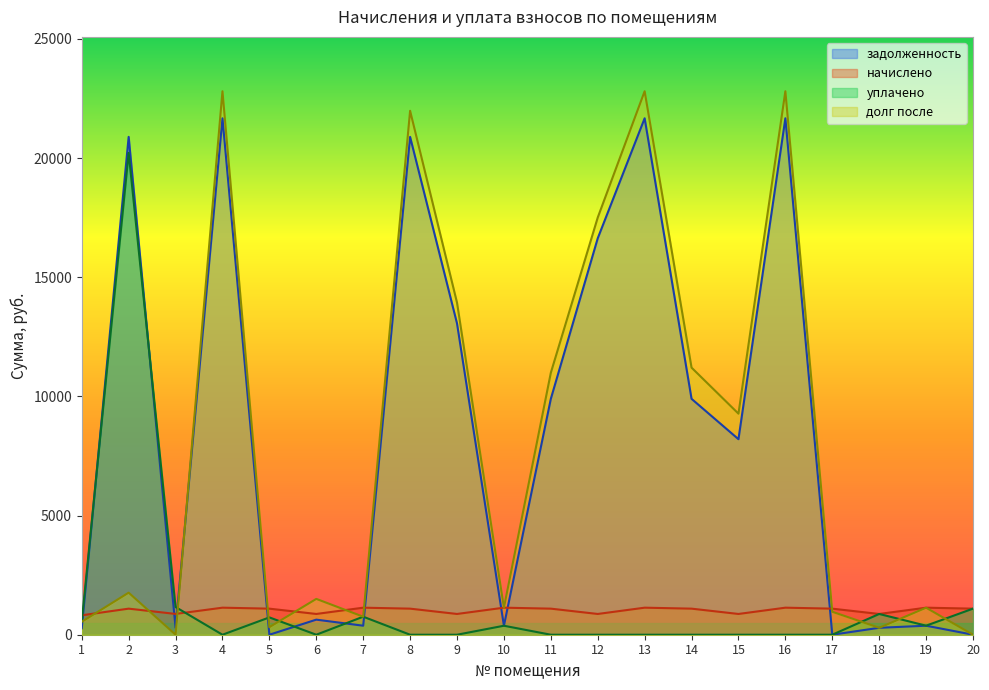

Reading right to left, extract all data points from this chart.

задолженность: 0.0	378.2	290.2	0.0	21666.8	8203.2	9896.3	21666.8	16631.8	9896.3	376.4	13061.1	20887.2	378.2	632.6	0.0	21666.8	290.3	20887.2	271.6
начислено: 1093.7	1134.6	870.9	1093.7	1134.6	870.9	1093.7	1134.6	870.9	1093.7	1134.6	870.9	1093.7	1134.6	870.9	1093.7	1134.6	872.6	1093.7	814.8
уплачено: 1095.0	379.0	871.0	0.0	0.0	0.0	0.0	0.0	0.0	0.0	377.0	0.0	0.0	756.4	0.0	727.0	0.0	1162.0	20217.0	543.5
долг после: 0.0	1133.8	290.1	963.9	22801.4	9274.1	11205.5	22801.4	17502.7	10990.0	1134.0	13932.0	21980.9	756.4	1503.5	316.6	22801.4	0.9	1764.0	542.8